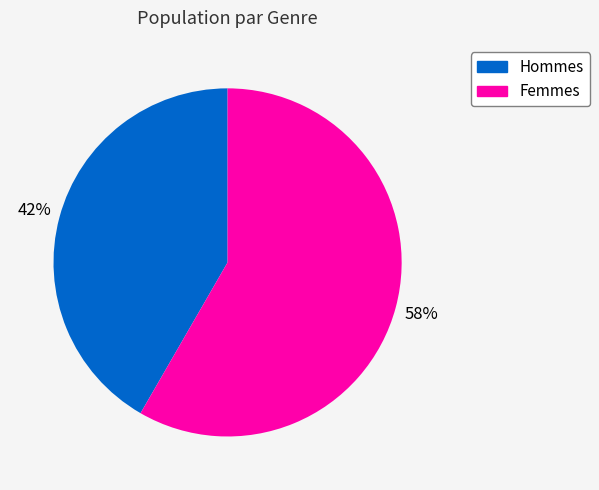

To the nearest percent, what is the average slice percentage?

50%